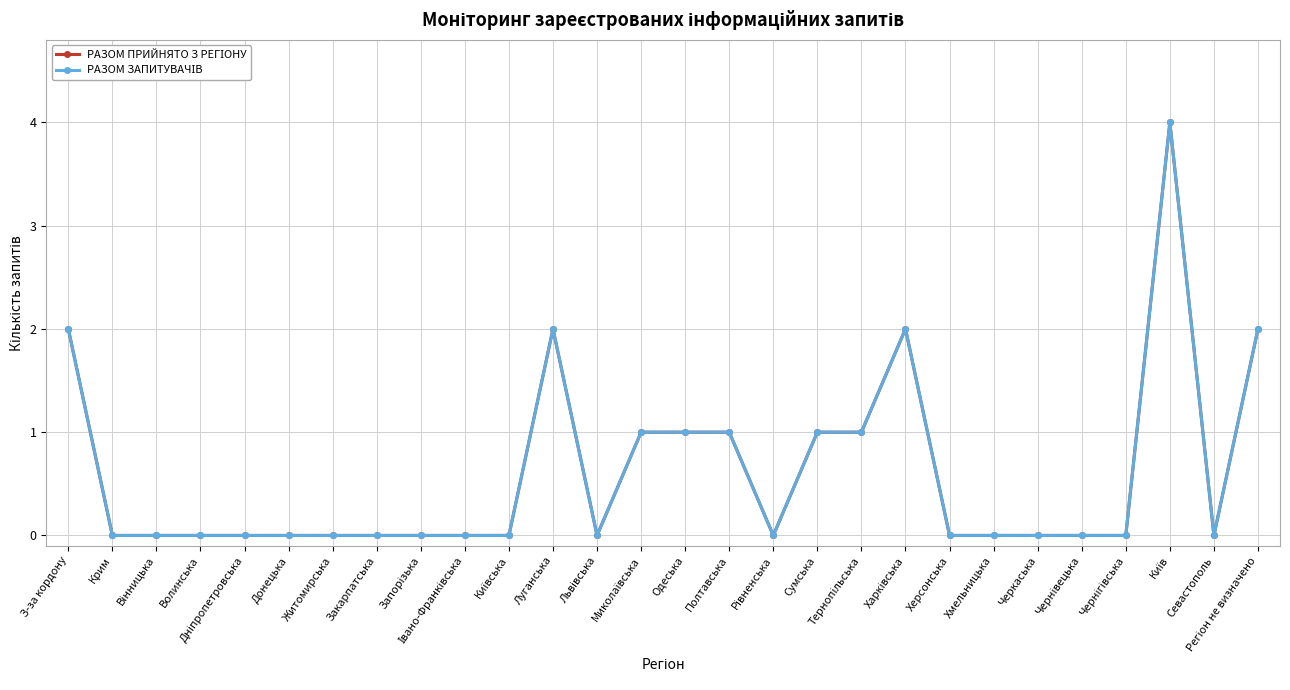

Which category has the lowest value across all series?

Крим